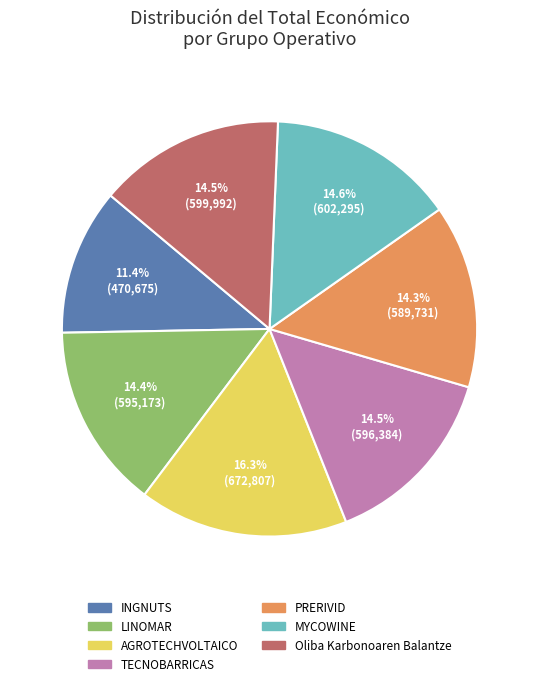

Is there any slice that represents more than half of the pie?

No